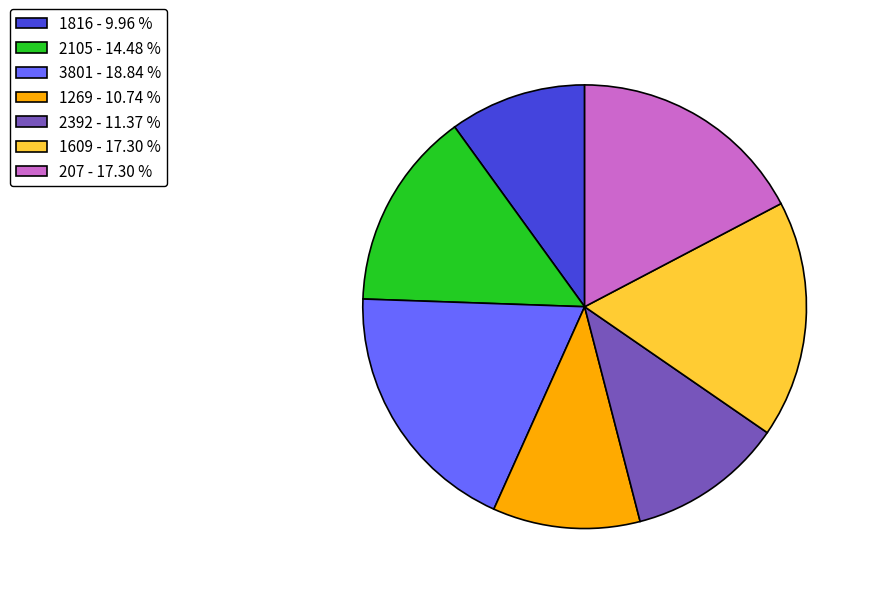

Which slice is the largest?

3801 - 18.84 %